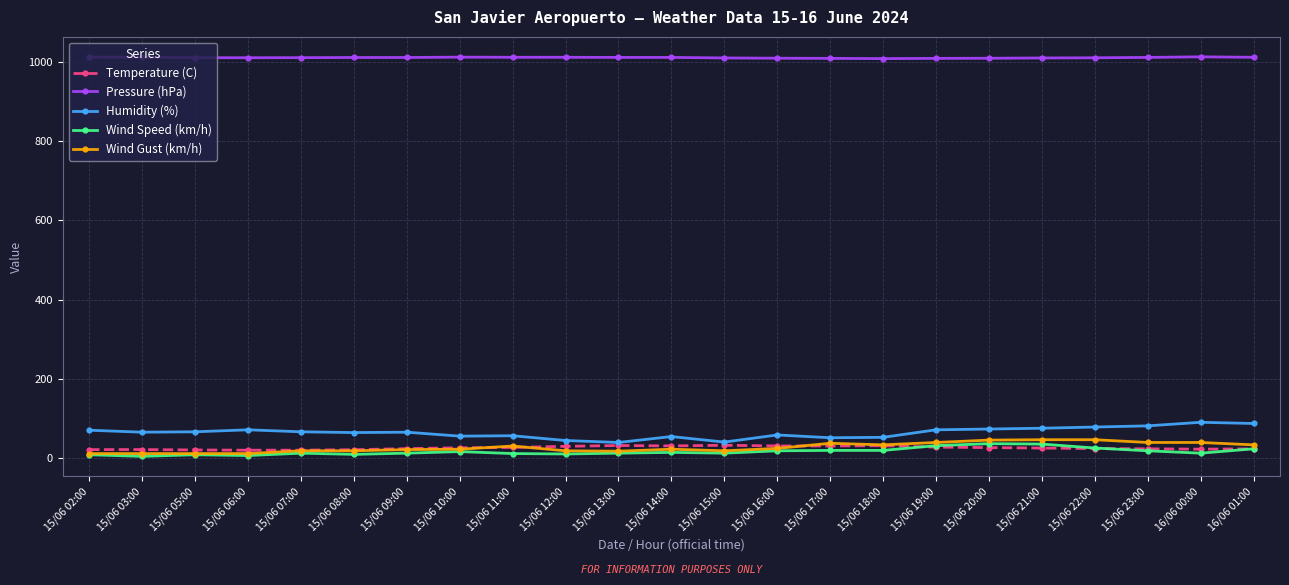

What are all the series names shown in the legend?

Temperature (C), Pressure (hPa), Humidity (%), Wind Speed (km/h), Wind Gust (km/h)